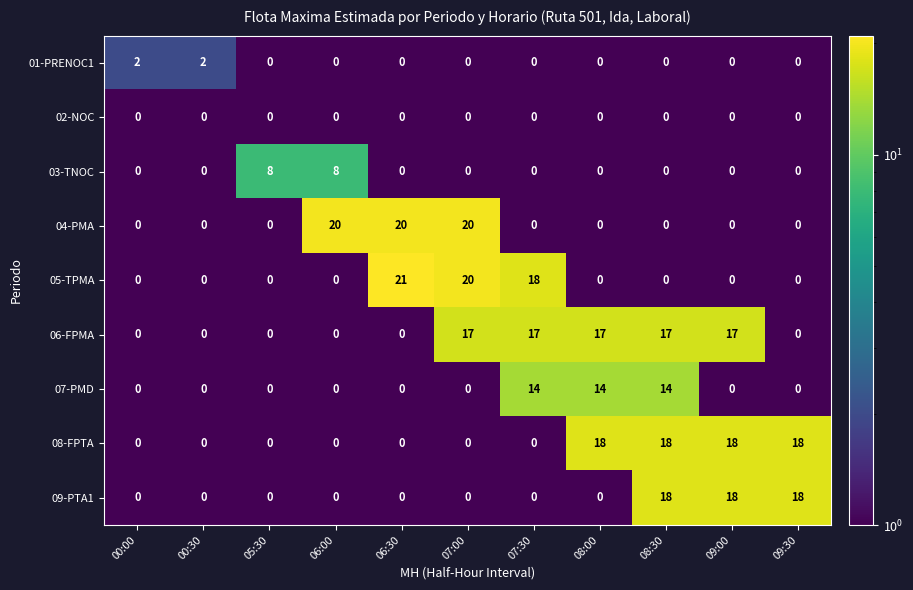

What is the average value of the 04-PMA series?

5